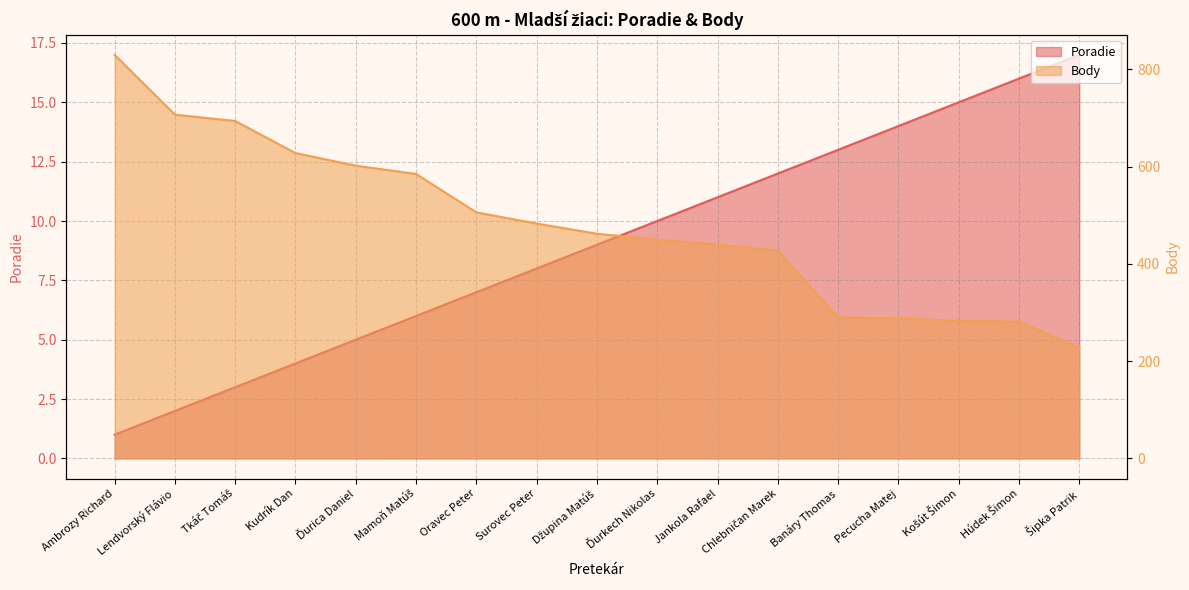

What is the spread (max minus min) of values at Banáry Thomas?

277